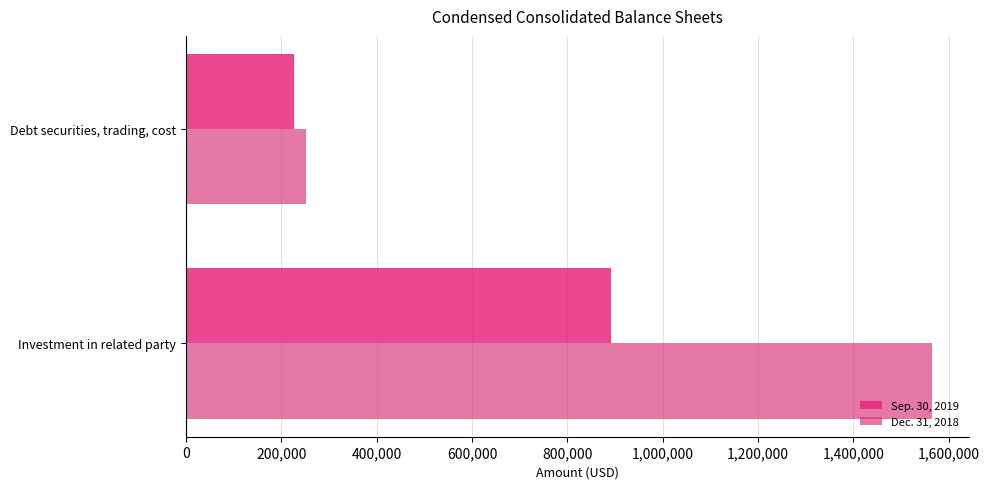

Reading right to left, extract all data points from this chart.

Sep. 30, 2019: 226295	891850
Dec. 31, 2018: 252362	1564850